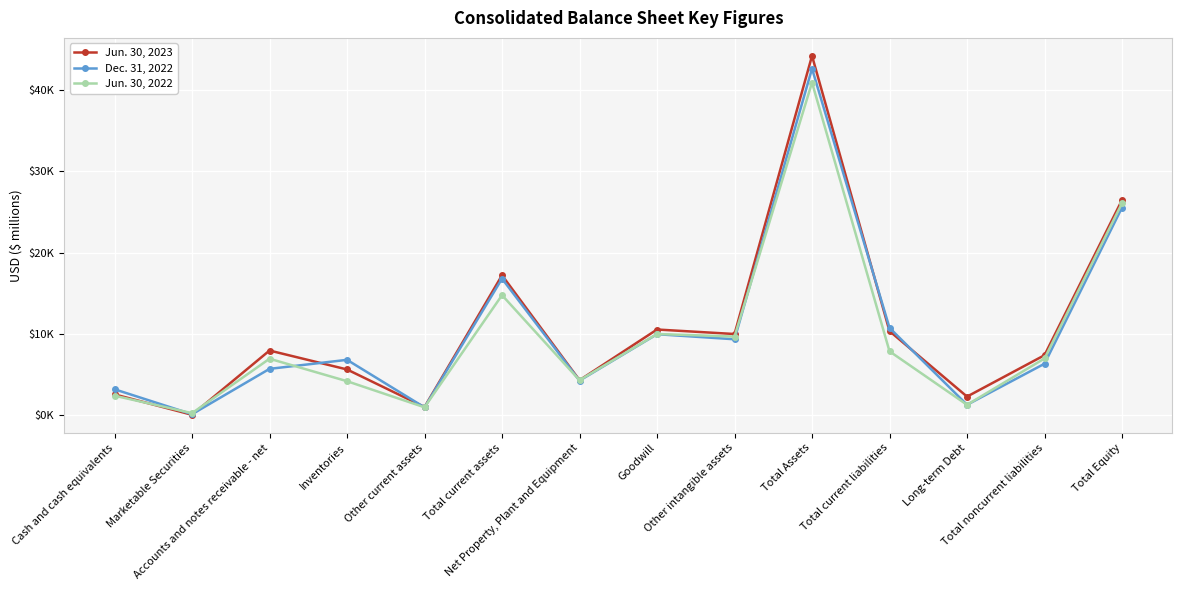

What are all the series names shown in the legend?

Jun. 30, 2023, Dec. 31, 2022, Jun. 30, 2022